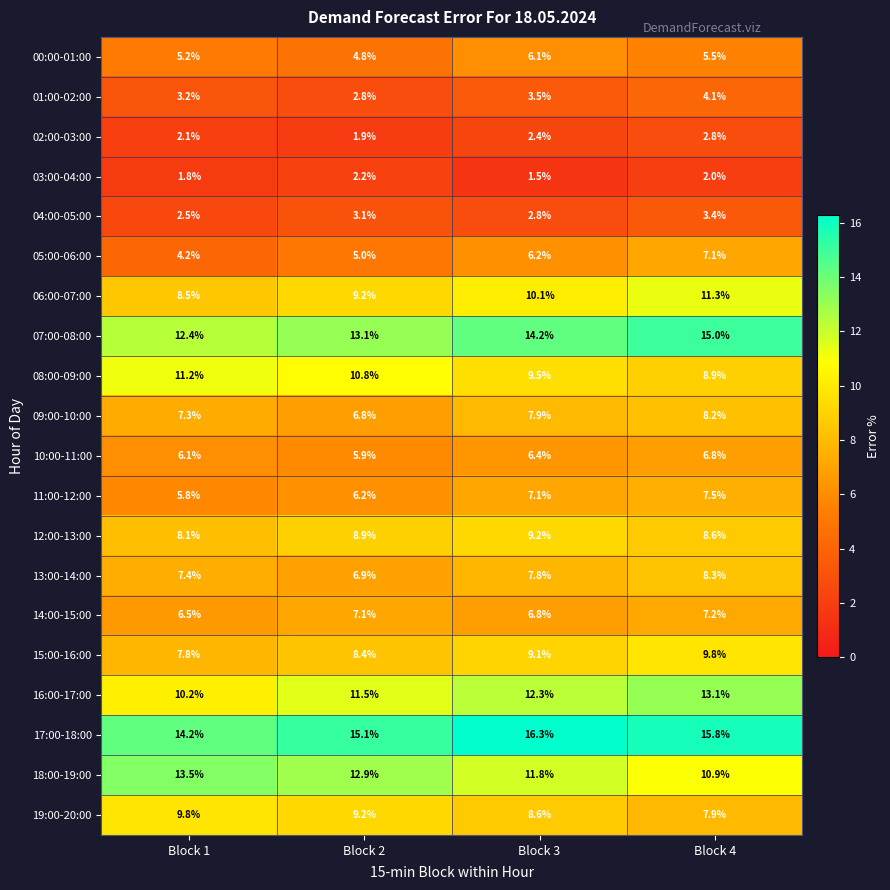

What is the sum of the 07:00-08:00 values at Block 1 and Block 4?

27.4